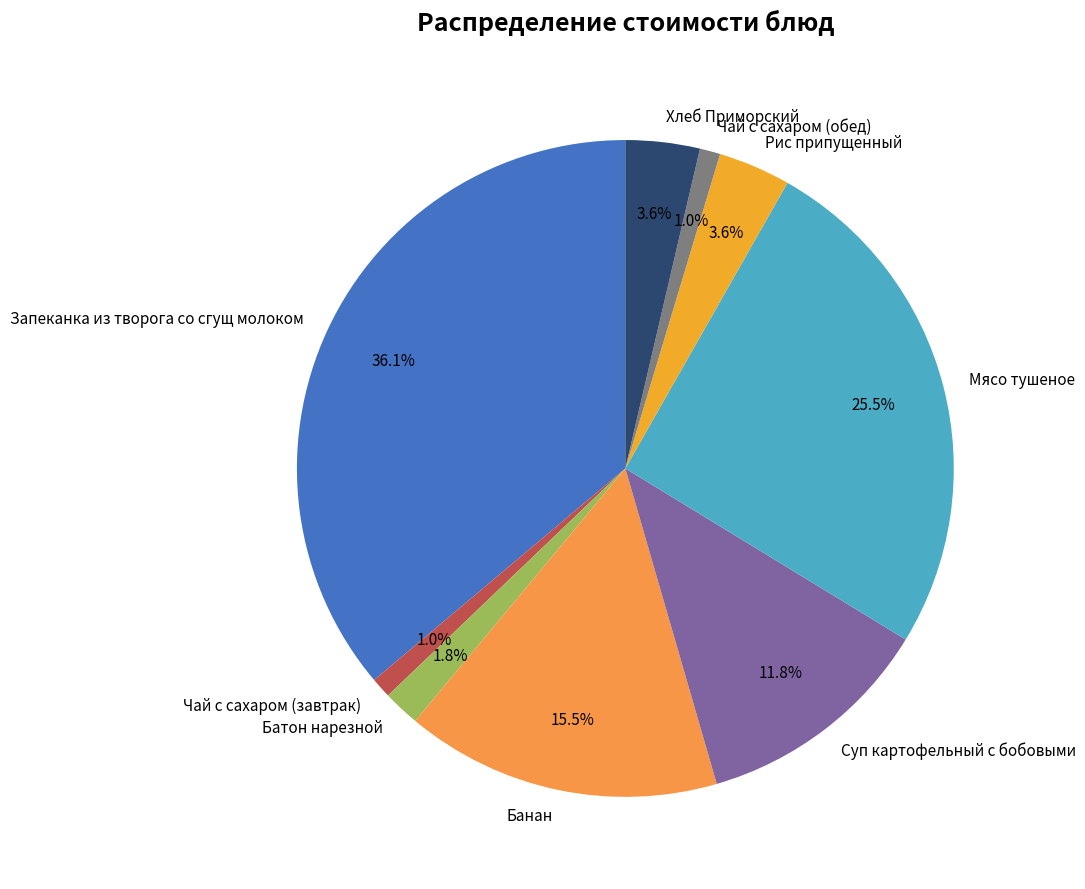

Is there any slice that represents more than half of the pie?

No